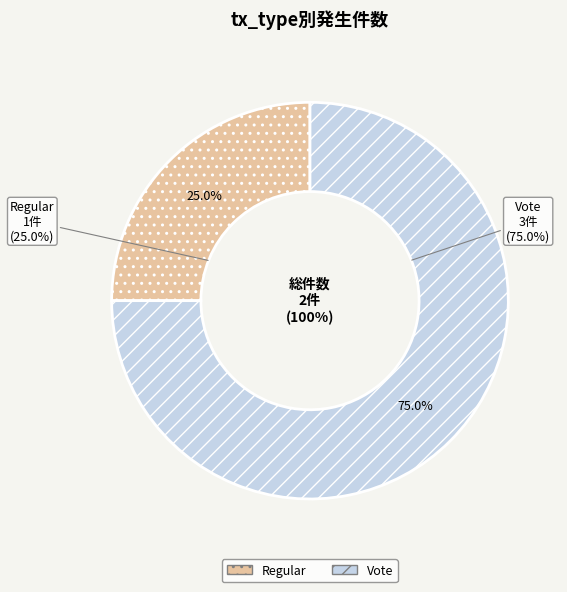

True or false: Regular accounts for 13% of the total.

False